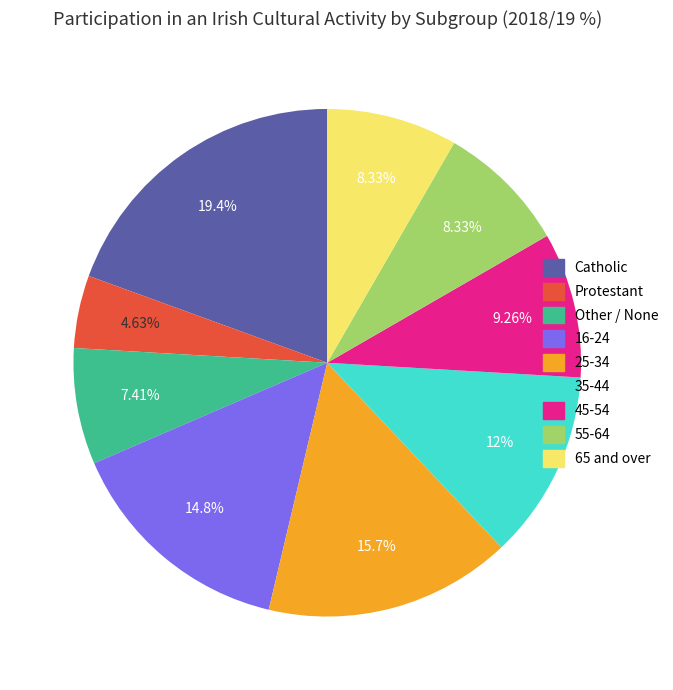

What percentage do Catholic and Protestant together represent?

24.1%